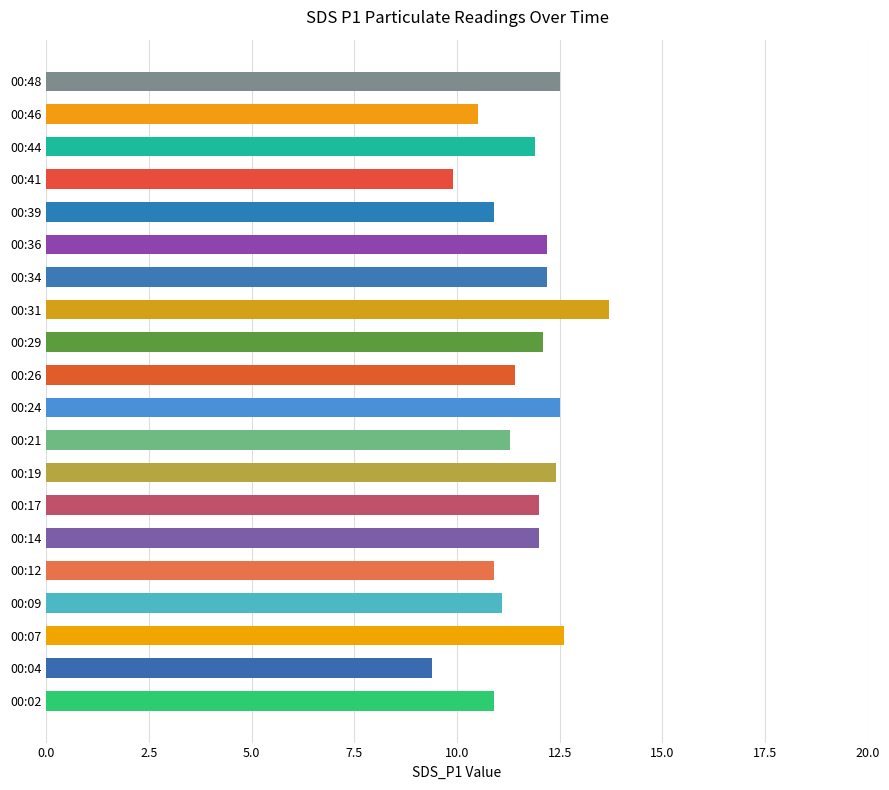

What is the maximum value shown in the chart?

13.7